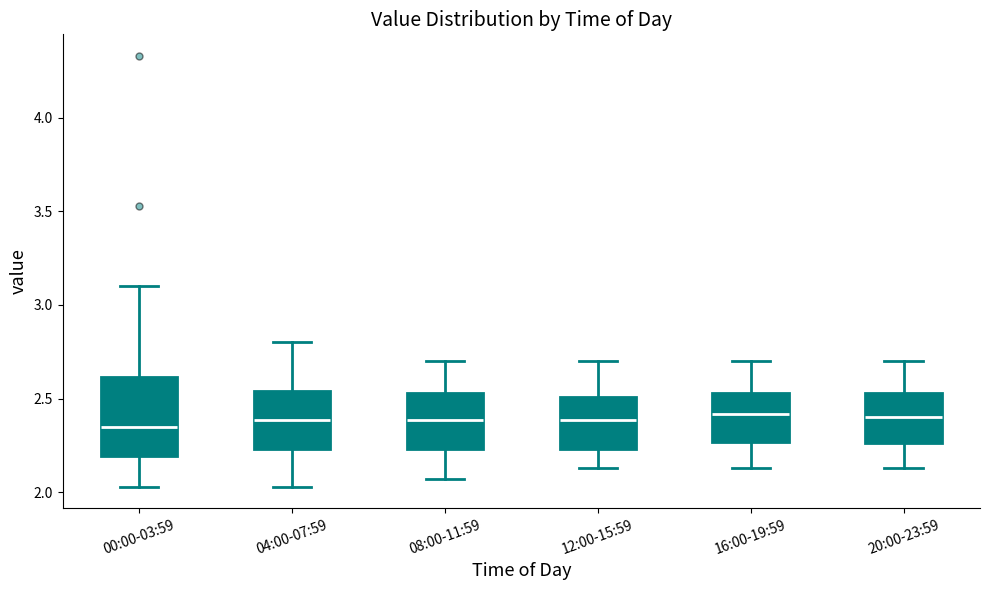

Reading left to right, transcribe this box plot: for each box, give where its median line is, the range the box spans, and where its two whiskers end, as read against the y-axis. The values are not printed on the chart, so give them approximately, as read against the axis.

00:00-03:59: median 2.35, box 2.20 to 2.60, whiskers 2.05 to 3.10
04:00-07:59: median 2.40, box 2.25 to 2.55, whiskers 2.05 to 2.80
08:00-11:59: median 2.40, box 2.25 to 2.55, whiskers 2.05 to 2.70
12:00-15:59: median 2.40, box 2.25 to 2.50, whiskers 2.15 to 2.70
16:00-19:59: median 2.40, box 2.25 to 2.55, whiskers 2.15 to 2.70
20:00-23:59: median 2.40, box 2.25 to 2.55, whiskers 2.15 to 2.70